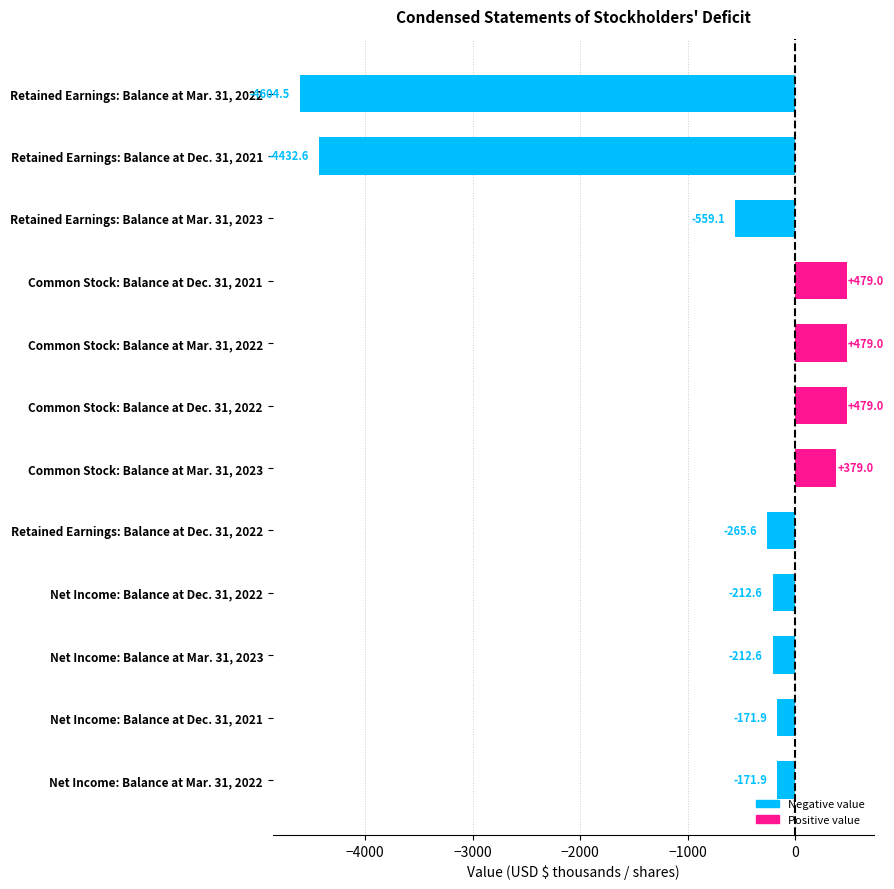

Reading top to bottom, extract all data points from this chart.

Retained Earnings: Balance at Mar. 31, 2022=-4604.5	Retained Earnings: Balance at Dec. 31, 2021=-4432.6	Retained Earnings: Balance at Mar. 31, 2023=-559.1	Common Stock: Balance at Dec. 31, 2021=479.0	Common Stock: Balance at Mar. 31, 2022=479.0	Common Stock: Balance at Dec. 31, 2022=479.0	Common Stock: Balance at Mar. 31, 2023=379.0	Retained Earnings: Balance at Dec. 31, 2022=-265.6	Net Income: Balance at Dec. 31, 2022=-212.6	Net Income: Balance at Mar. 31, 2023=-212.6	Net Income: Balance at Dec. 31, 2021=-171.9	Net Income: Balance at Mar. 31, 2022=-171.9